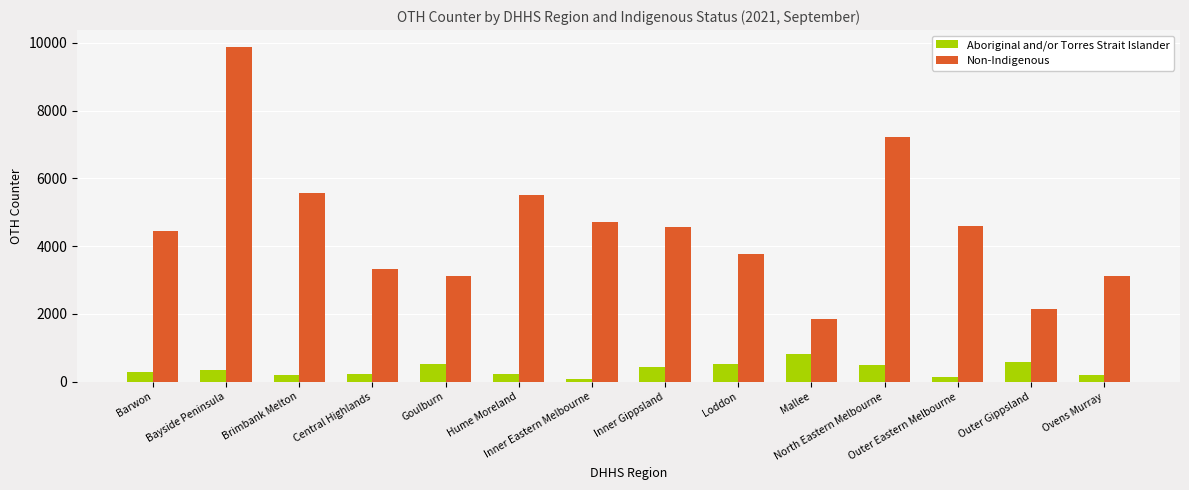

Which series changed the most between Hume Moreland and Mallee?

Non-Indigenous